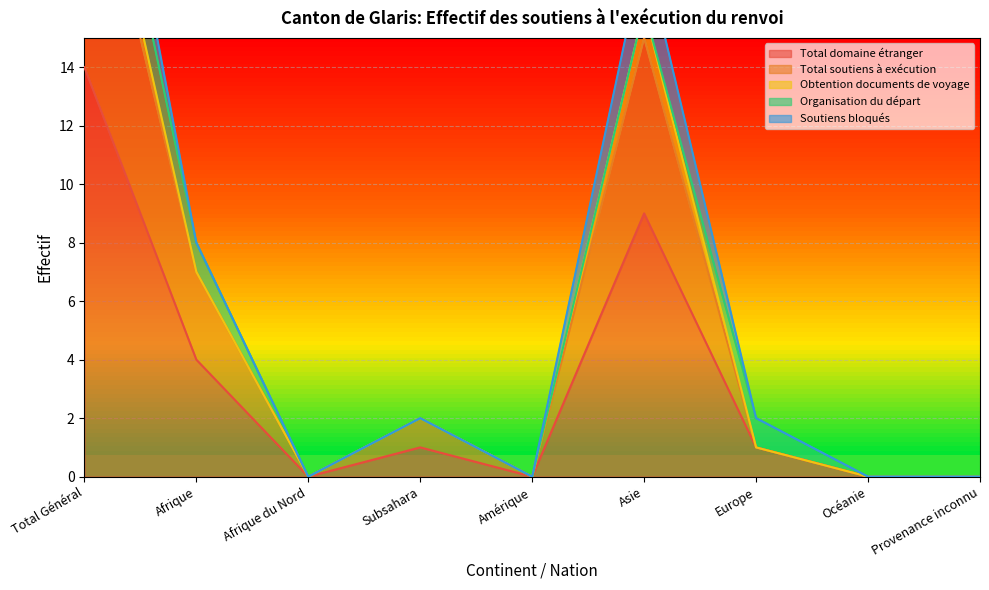

What is the difference between the Total domaine étranger values at Asie and Afrique?

5